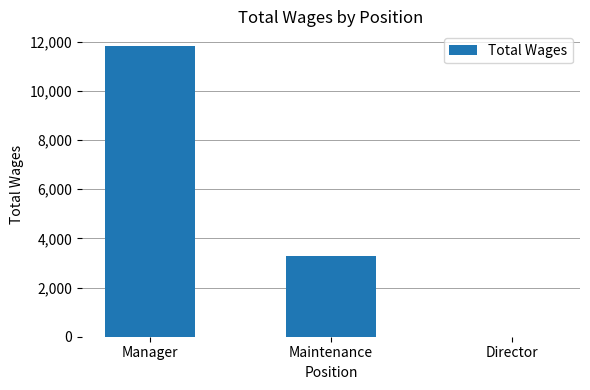

The chart shows a value of 11831 at Manager. True or false?

True